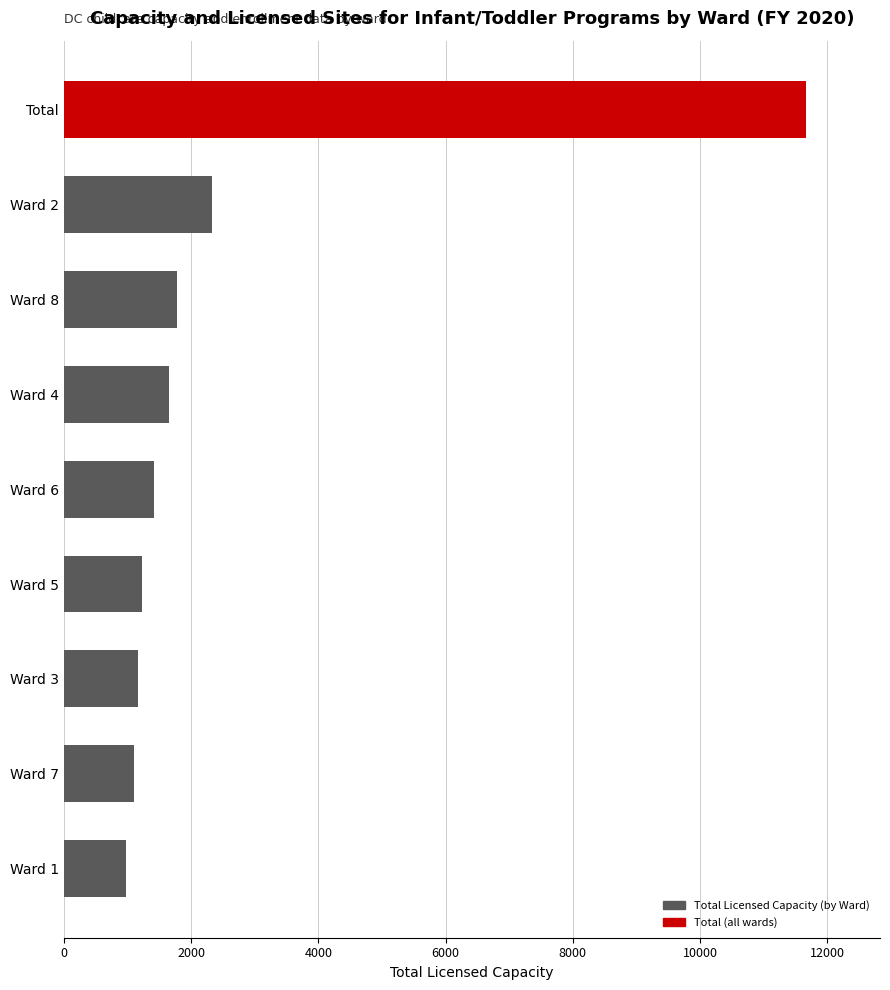

What is the maximum value shown in the chart?

11662